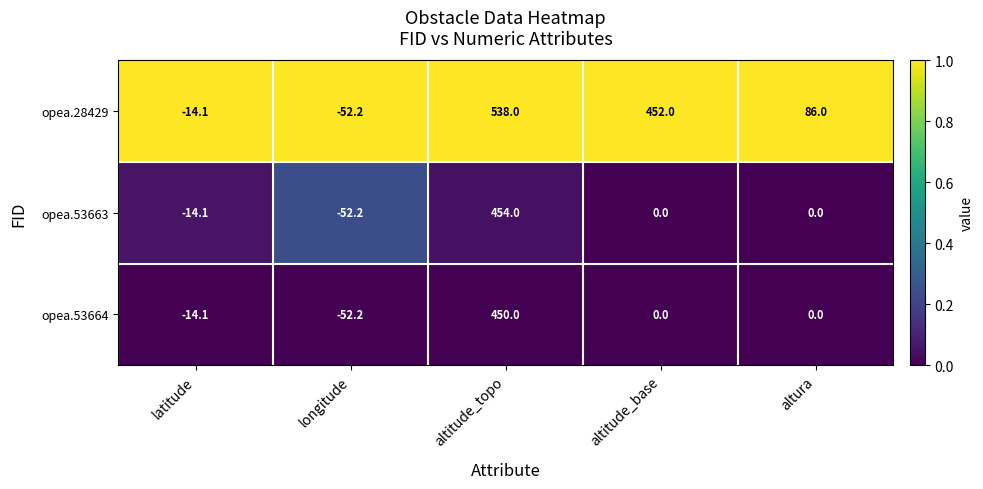

Between longitude and altitude_base, which series saw the biggest shift?

opea.28429